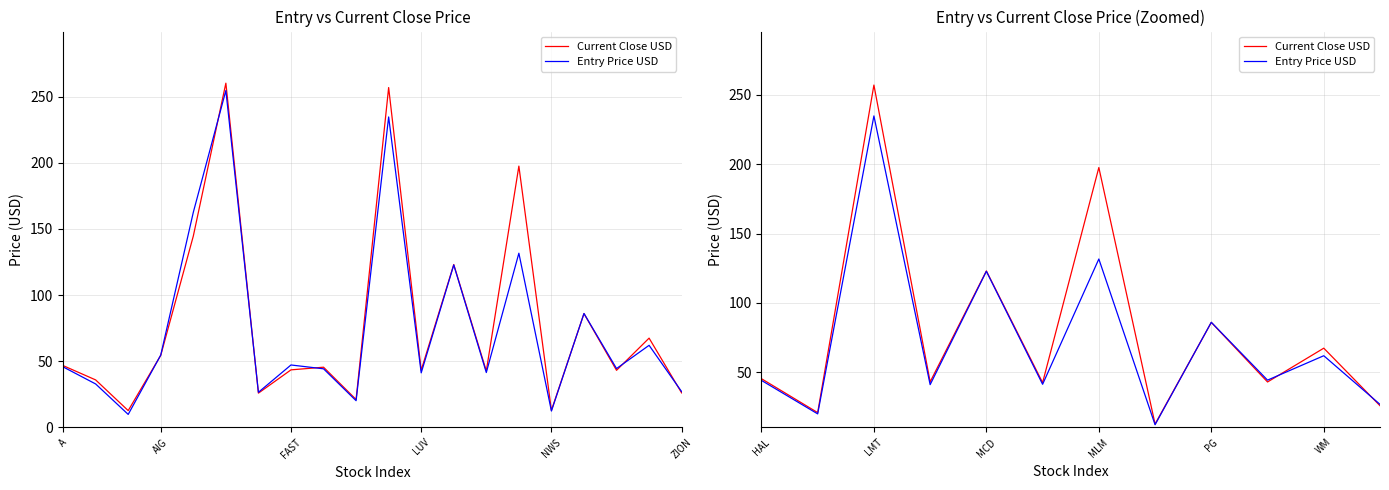

What is the sum of the Entry Price USD values at PG and WM?

148.1